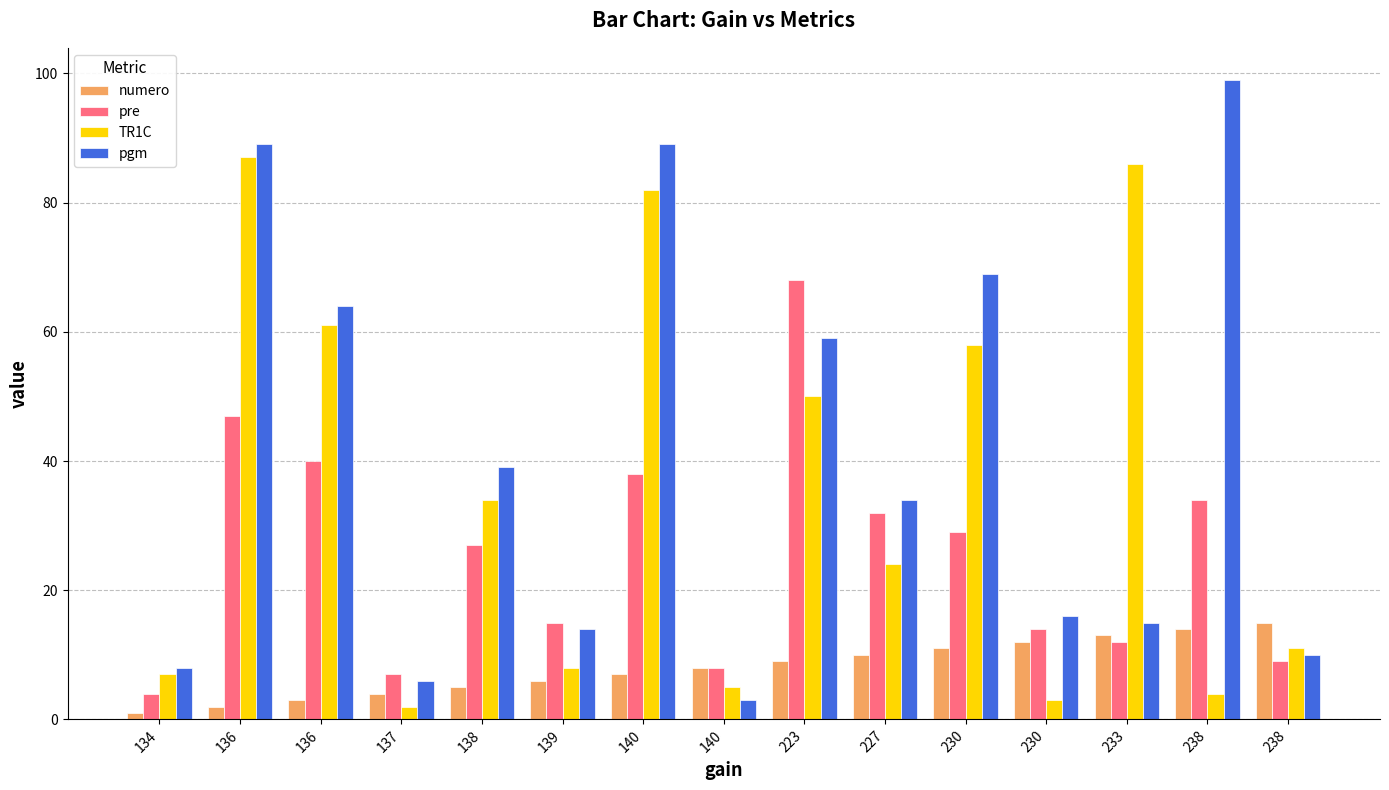

Which category has the highest value in the numero series?

238